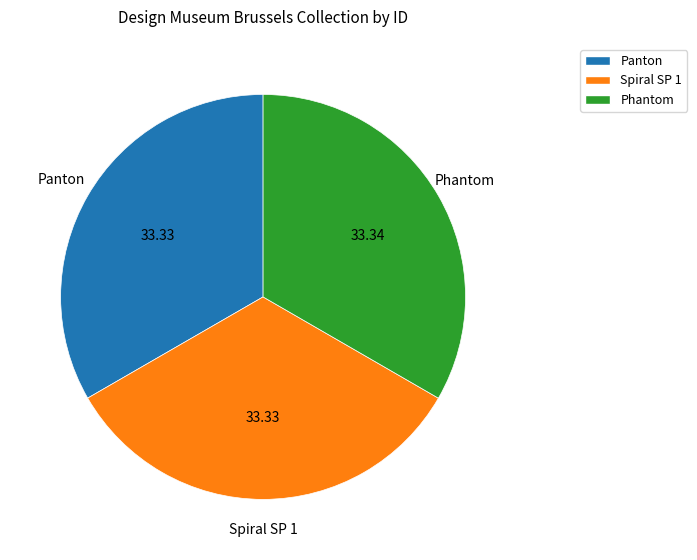

Is there a majority slice in this chart?

No